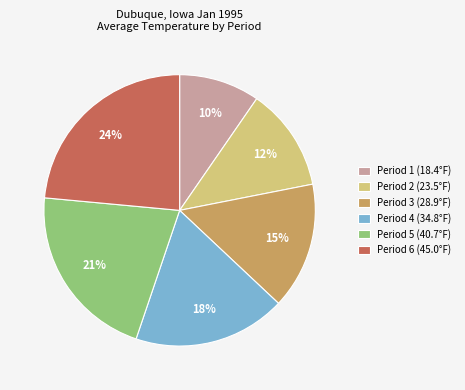

To the nearest percent, what is the average slice percentage?

17%